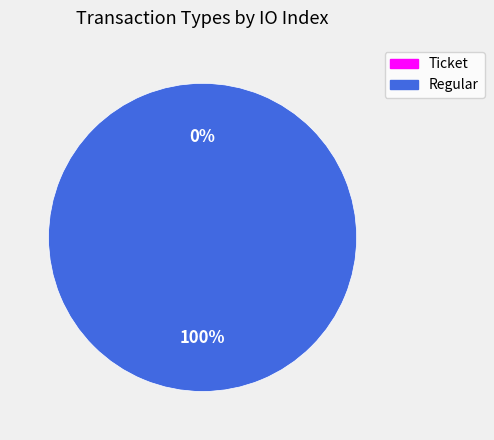

Does Ticket account for over 50% of the chart?

No